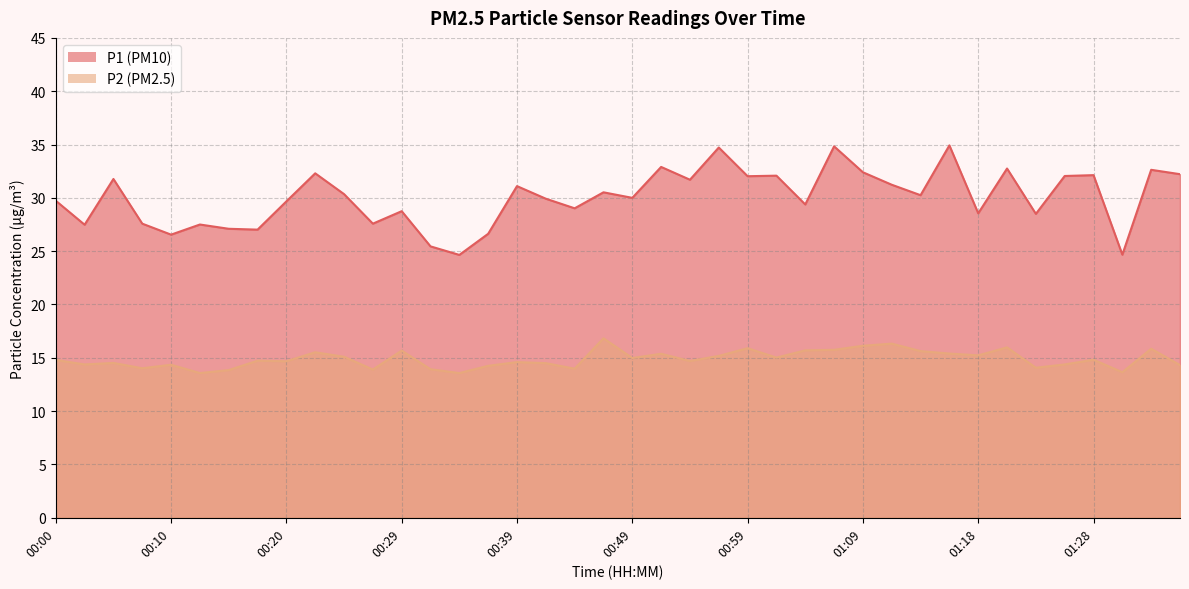

Which category has the highest value in the P2 series?

00:47